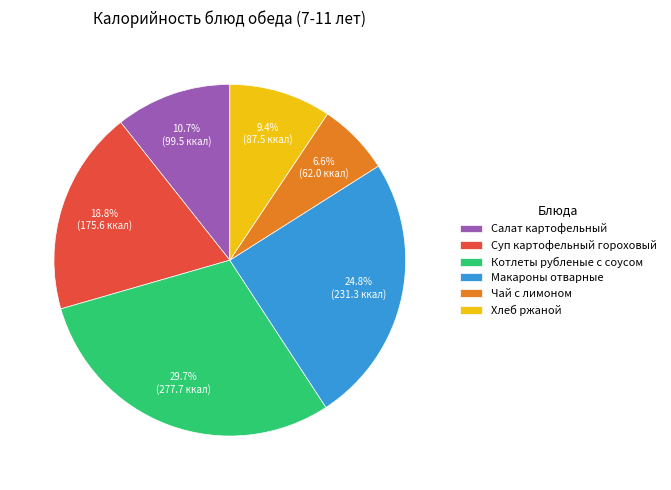

Is Хлеб ржаной the majority of the pie?

No